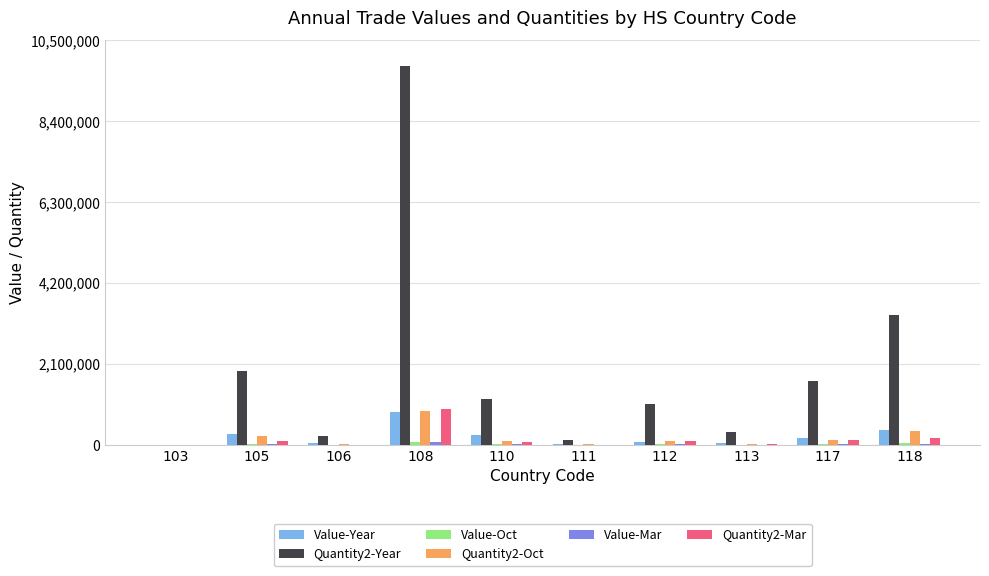

What is the difference between the Quantity2-Year values at 110 and 106?

960363